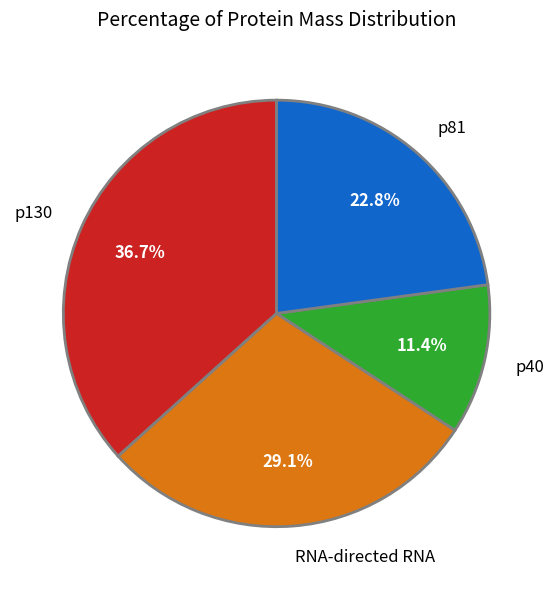

What portion of the pie excludes p40?

88.6%